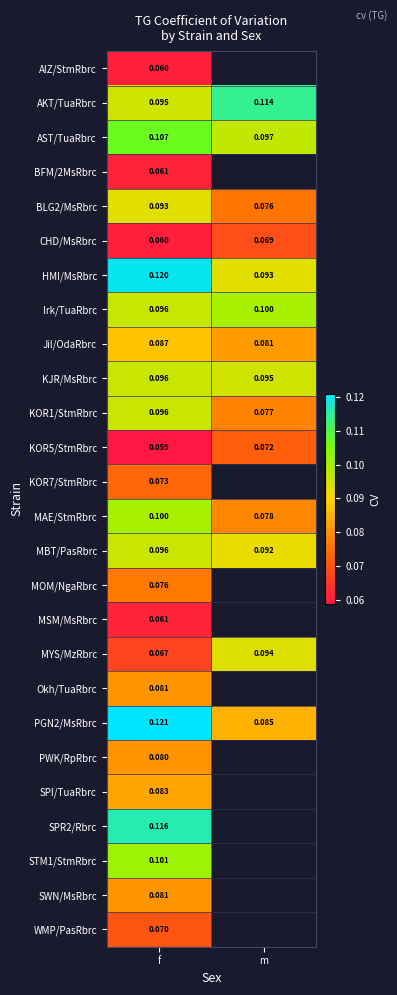

What is the greatest value displayed?

0.1